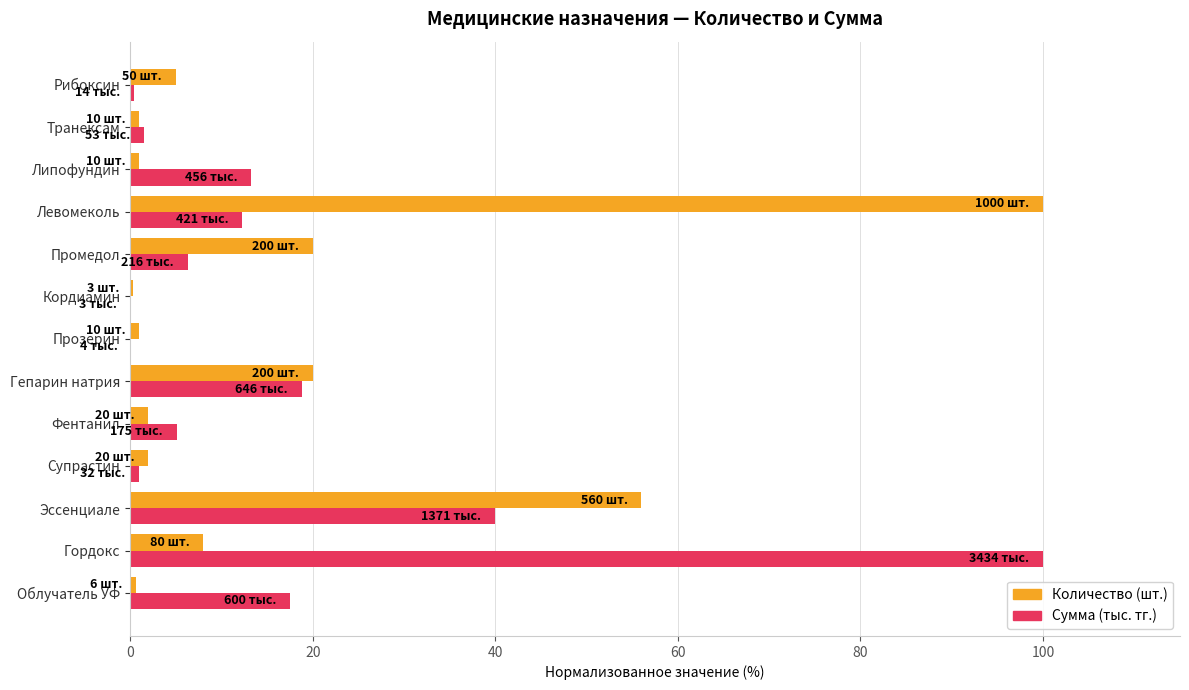

How many distinct data groups are displayed?

2